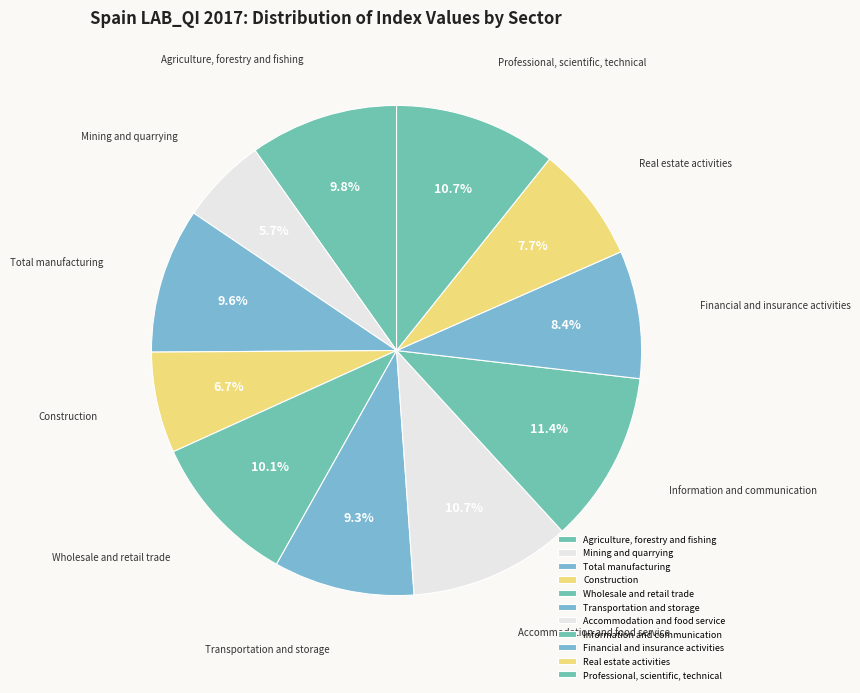

To the nearest percent, what is the difference between the largest and smallest slice percentages?

6%